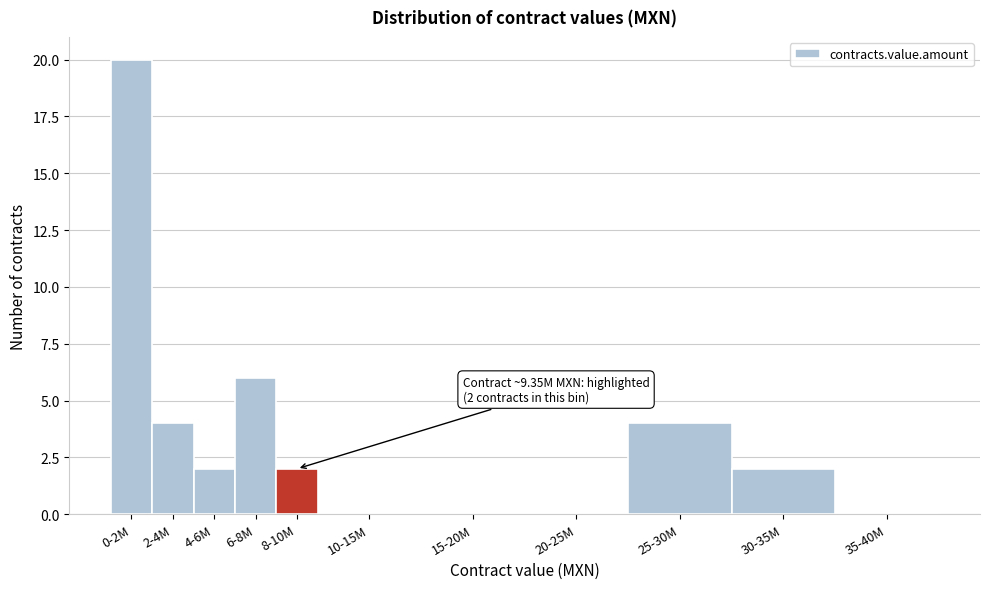

Reading left to right, extract all data points from this chart.

0-2M=20	2-4M=4	4-6M=2	6-8M=6	8-10M=2	10-15M=0	15-20M=0	20-25M=0	25-30M=4	30-35M=2	35-40M=0